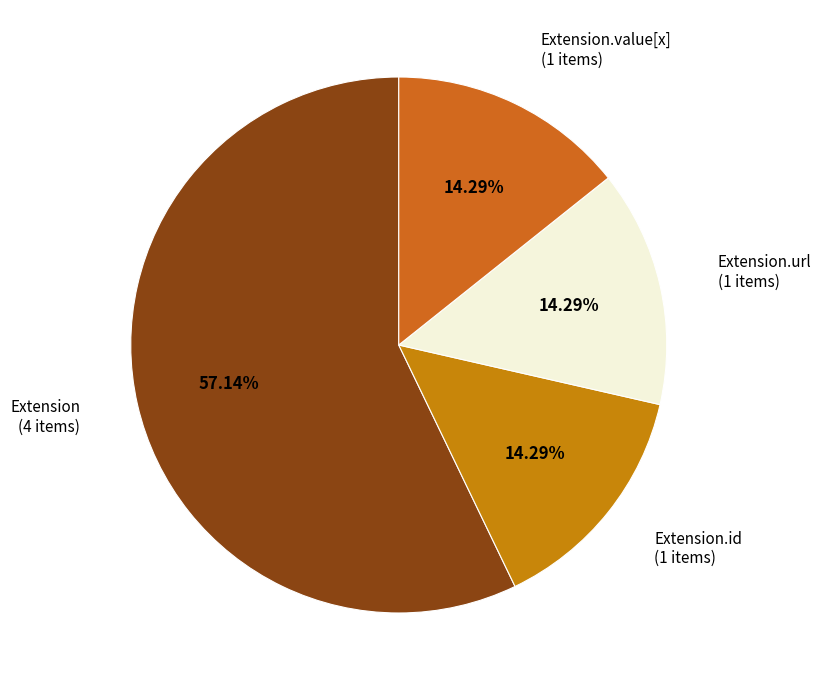

How many slices are in this pie chart?

4